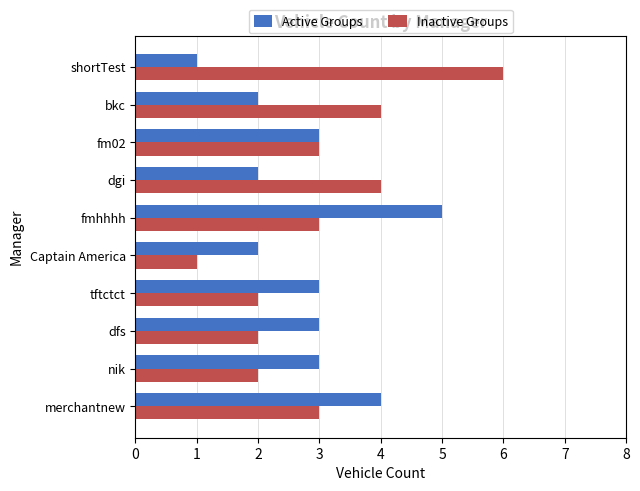

What is the sum of all Active Groups values?

28